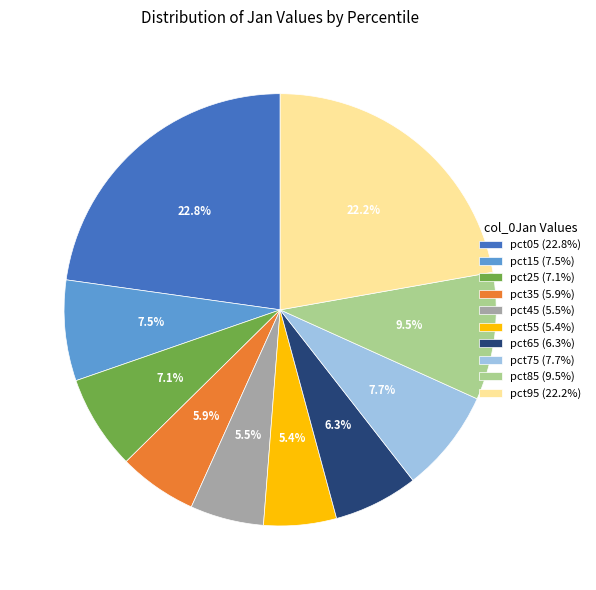

To the nearest percent, what is the difference between the largest and smallest slice percentages?

17%